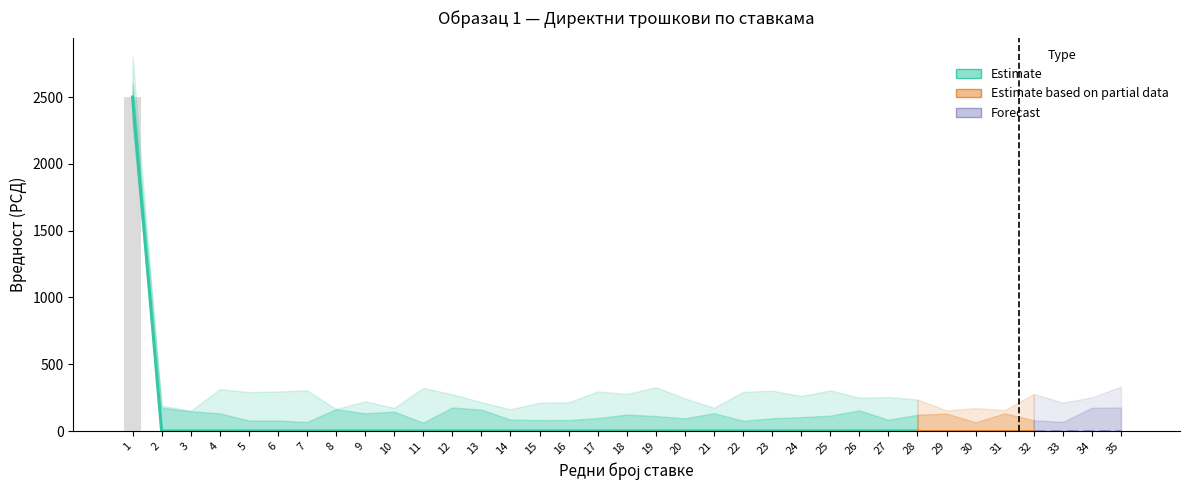

Does the chart contain any negative values?

No